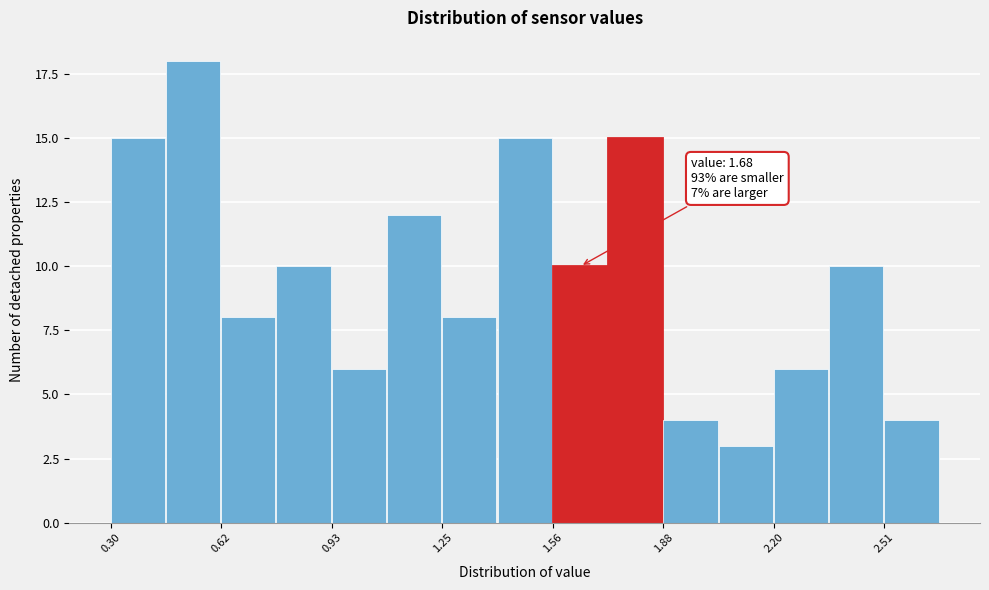

Around what value on the x-axis is the tallest bar? Give the approximate position of its centre, as read against the axis.

0.55